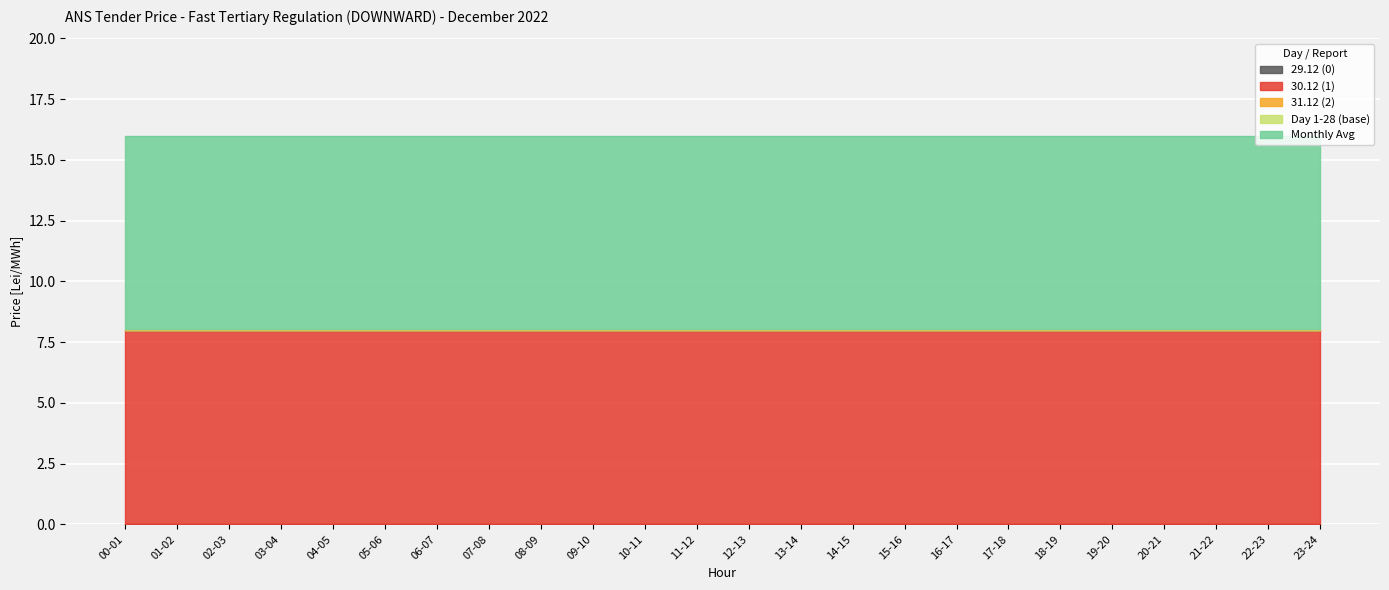

Reading left to right, what are all the values shown in this chart?

29.12 (0): 00-01=0	01-02=0	02-03=0	03-04=0	04-05=0	05-06=0	06-07=0	07-08=0	08-09=0	09-10=0	10-11=0	11-12=0	12-13=0	13-14=0	14-15=0	15-16=0	16-17=0	17-18=0	18-19=0	19-20=0	20-21=0	21-22=0	22-23=0	23-24=0
30.12 (1): 00-01=8	01-02=8	02-03=8	03-04=8	04-05=8	05-06=8	06-07=8	07-08=8	08-09=8	09-10=8	10-11=8	11-12=8	12-13=8	13-14=8	14-15=8	15-16=8	16-17=8	17-18=8	18-19=8	19-20=8	20-21=8	21-22=8	22-23=8	23-24=8
31.12 (2): 00-01=0	01-02=0	02-03=0	03-04=0	04-05=0	05-06=0	06-07=0	07-08=0	08-09=0	09-10=0	10-11=0	11-12=0	12-13=0	13-14=0	14-15=0	15-16=0	16-17=0	17-18=0	18-19=0	19-20=0	20-21=0	21-22=0	22-23=0	23-24=0
Day 1-28 (base): 00-01=0	01-02=0	02-03=0	03-04=0	04-05=0	05-06=0	06-07=0	07-08=0	08-09=0	09-10=0	10-11=0	11-12=0	12-13=0	13-14=0	14-15=0	15-16=0	16-17=0	17-18=0	18-19=0	19-20=0	20-21=0	21-22=0	22-23=0	23-24=0
Monthly Avg: 00-01=8	01-02=8	02-03=8	03-04=8	04-05=8	05-06=8	06-07=8	07-08=8	08-09=8	09-10=8	10-11=8	11-12=8	12-13=8	13-14=8	14-15=8	15-16=8	16-17=8	17-18=8	18-19=8	19-20=8	20-21=8	21-22=8	22-23=8	23-24=8